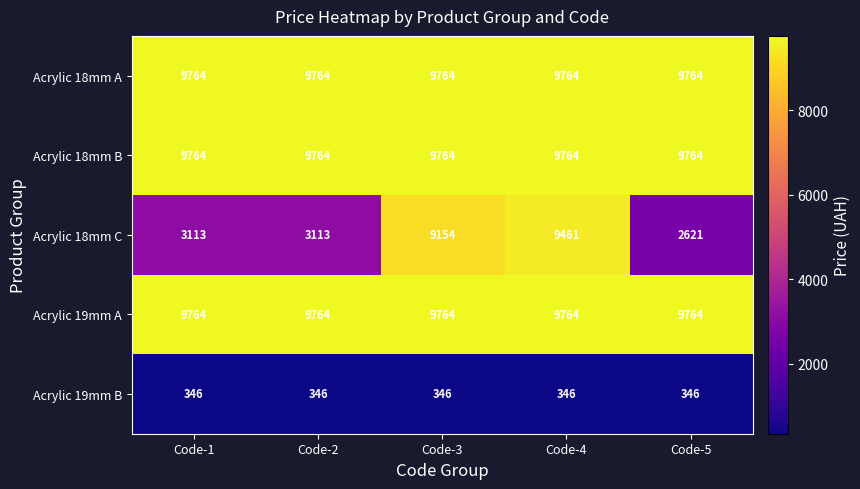

Reading left to right, transcribe all the data shown in this chart.

Acrylic 18mm A: Code-1=9764	Code-2=9764	Code-3=9764	Code-4=9764	Code-5=9764
Acrylic 18mm B: Code-1=9764	Code-2=9764	Code-3=9764	Code-4=9764	Code-5=9764
Acrylic 18mm C: Code-1=3113	Code-2=3113	Code-3=9154	Code-4=9461	Code-5=2621
Acrylic 19mm A: Code-1=9764	Code-2=9764	Code-3=9764	Code-4=9764	Code-5=9764
Acrylic 19mm B: Code-1=346	Code-2=346	Code-3=346	Code-4=346	Code-5=346